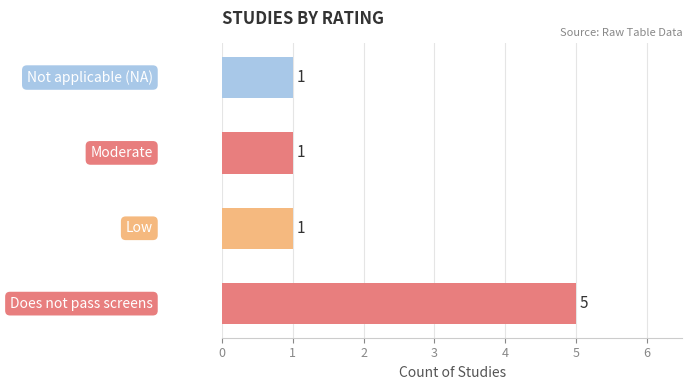

How many values are between 1 and 5?

4